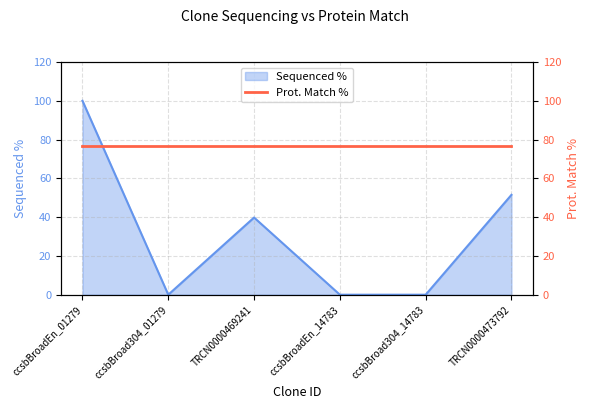

What is the sum of all values?

191.3